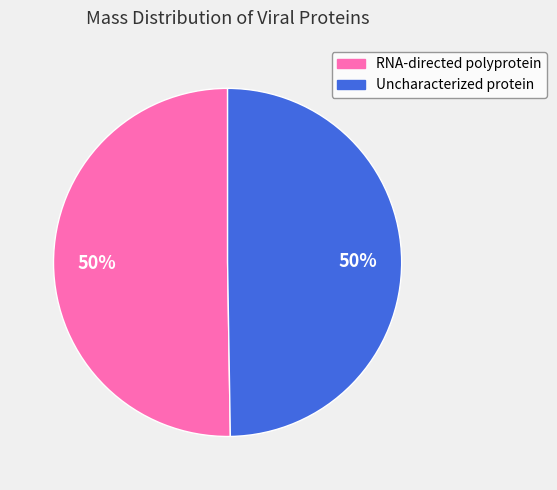

To the nearest percent, what is the average slice percentage?

50%